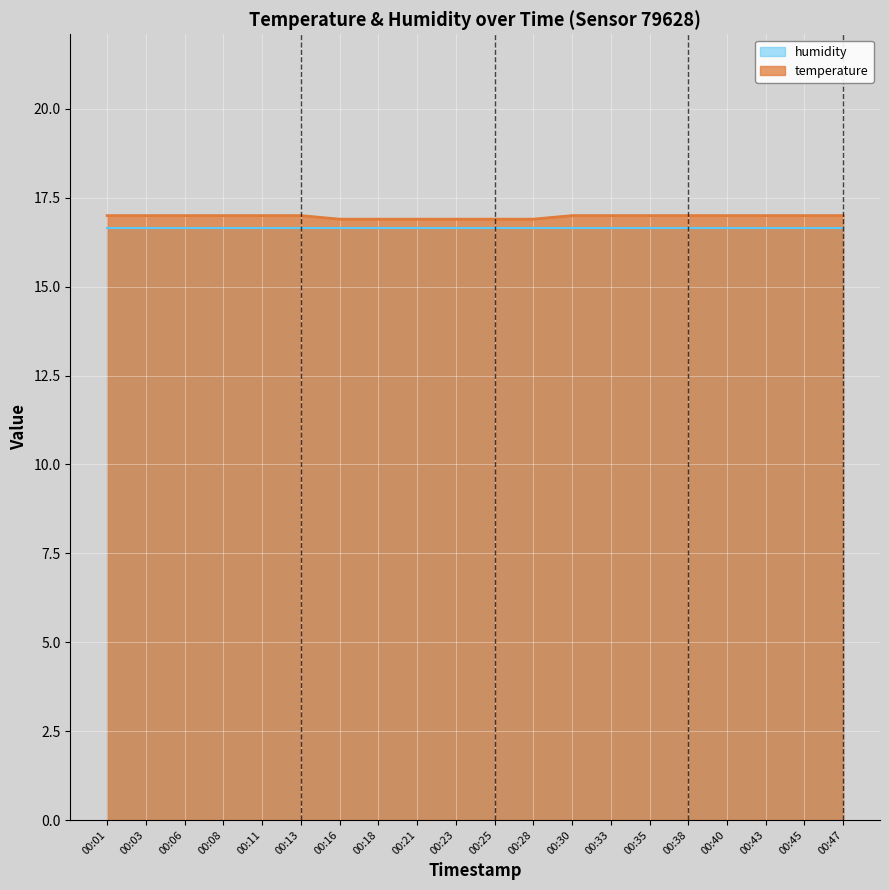

What is the ratio of the value at 00:11 to the value at 00:16?

1.0